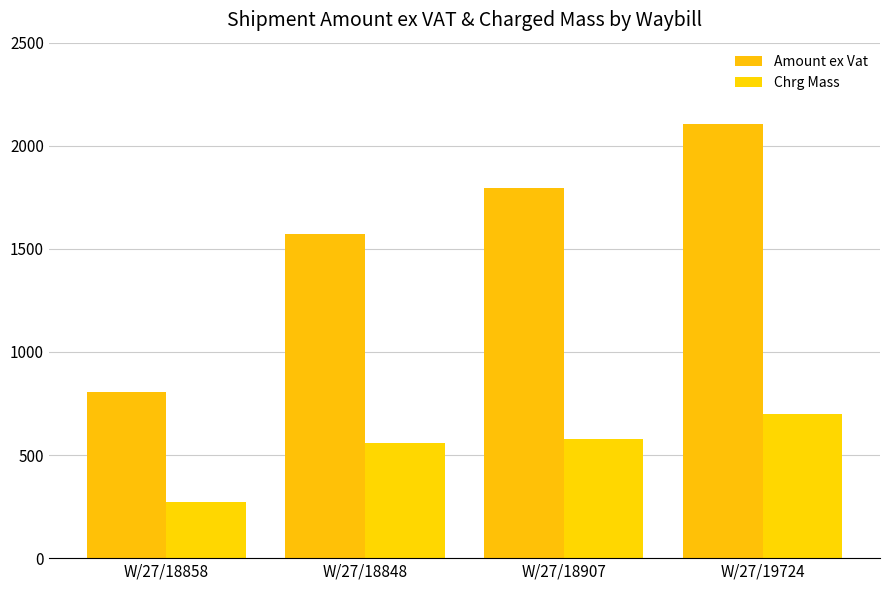

Does the chart contain any negative values?

No